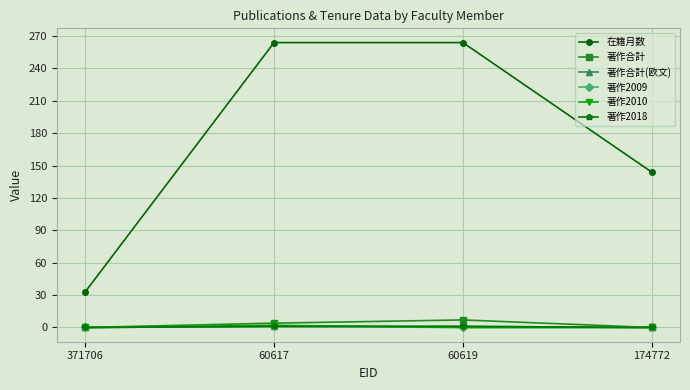

True or false: 在籍月数 and 著作2009 intersect in this chart.

False